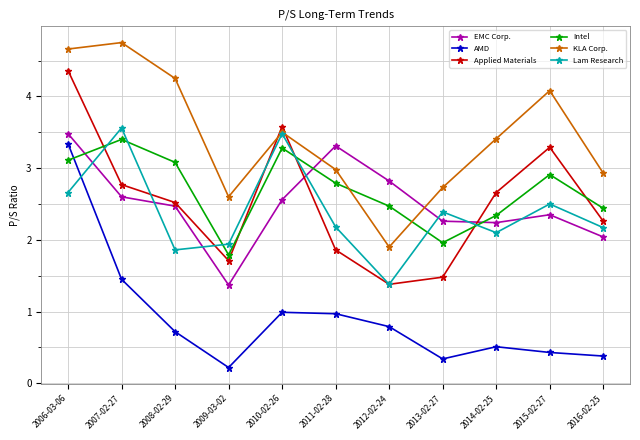

At which category does the chart reach its minimum across all series?

2009-03-02